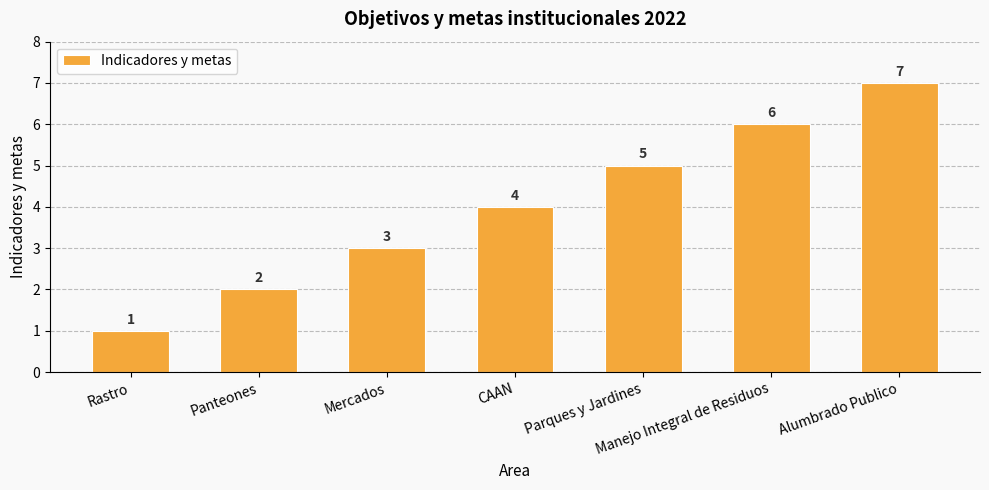

Which category has the highest value across all series?

Alumbrado Publico